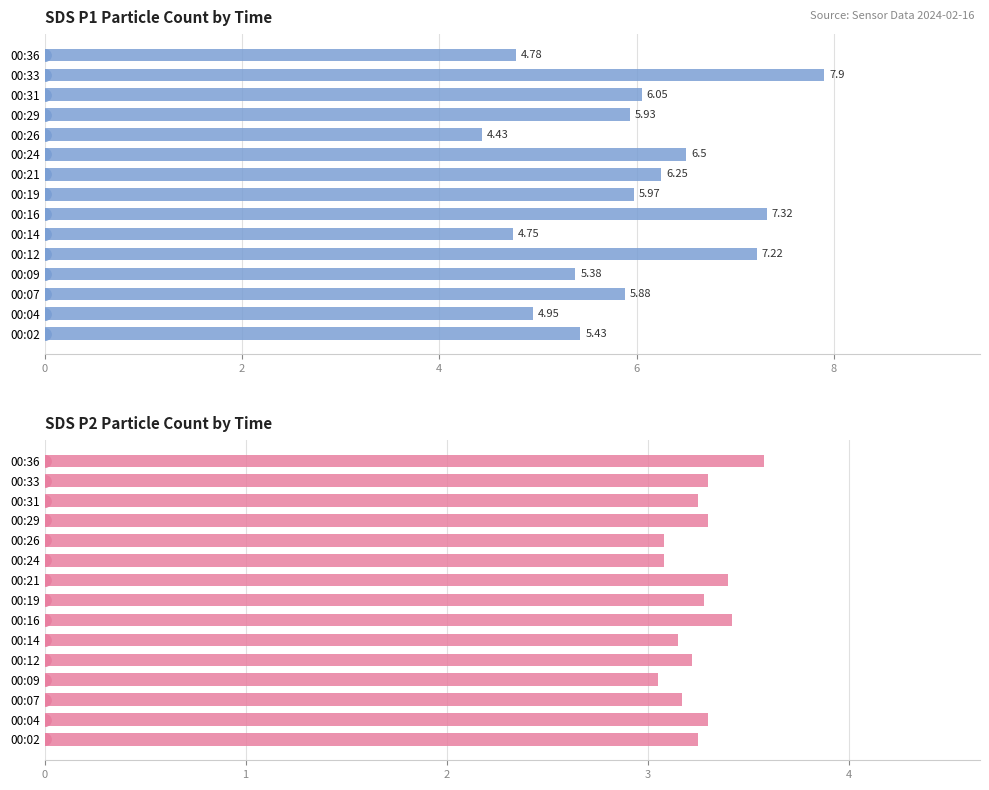

Reading left to right, extract all data points from this chart.

SDS_P1: 5.4	5.0	5.9	5.4	7.2	4.8	7.3	6.0	6.2	6.5	4.4	5.9	6.0	7.9	4.8
SDS_P2: 3.2	3.3	3.2	3.0	3.2	3.1	3.4	3.3	3.4	3.1	3.1	3.3	3.2	3.3	3.6